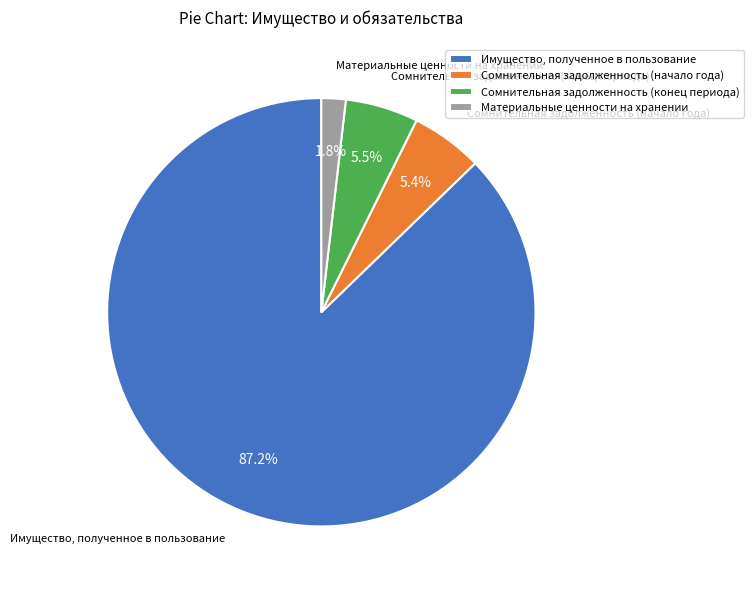

Is it true that Сомнительная задолженность (начало года) is 5% of the pie?

True